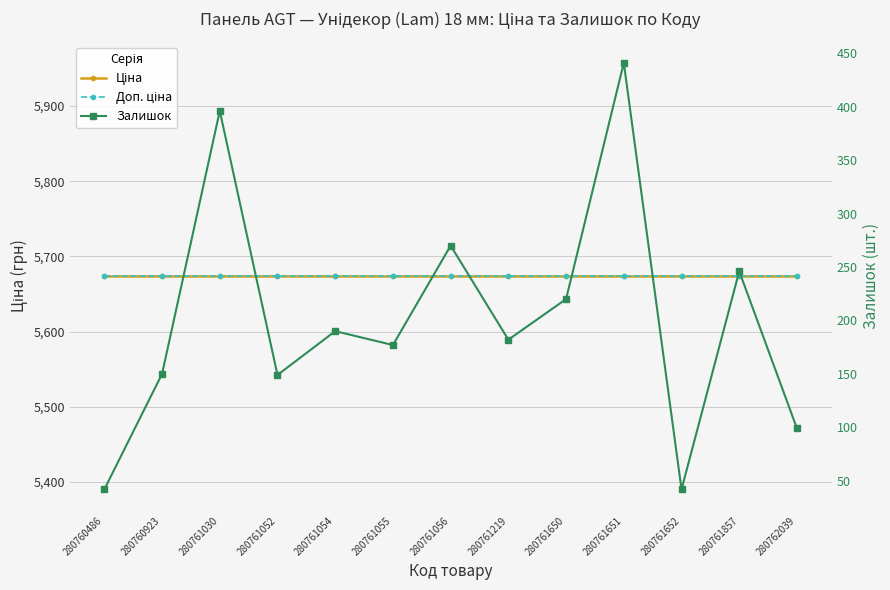

What is the smallest value displayed?

42.0